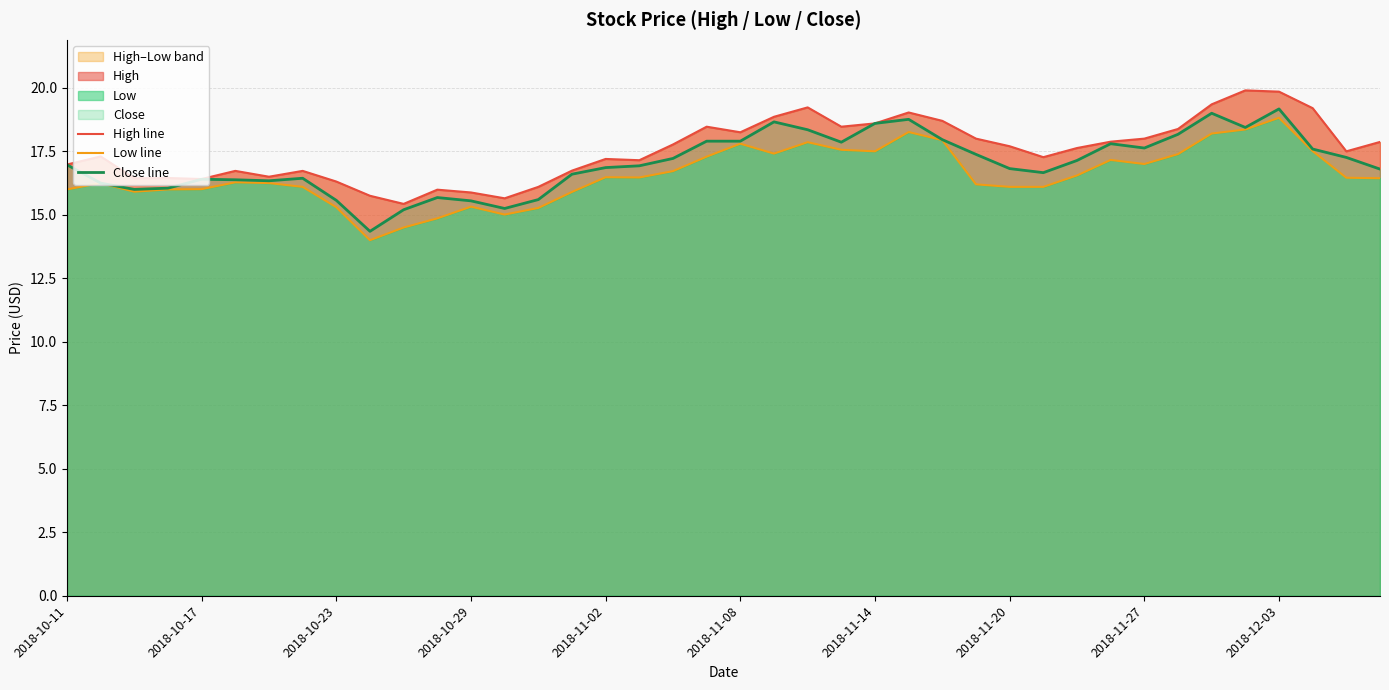

True or false: Close line and Low line intersect in this chart.

False